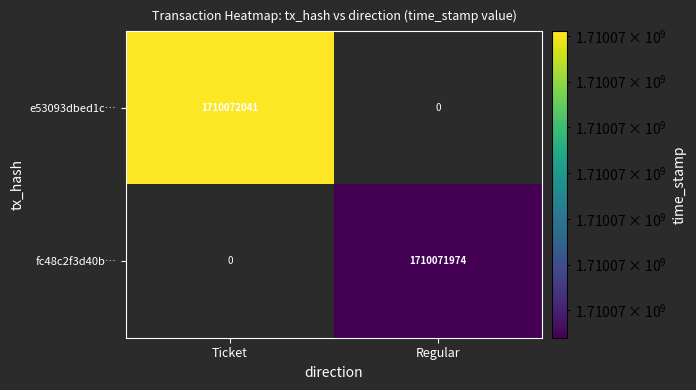

At how many categories does at least one series exceed 46356164?

2